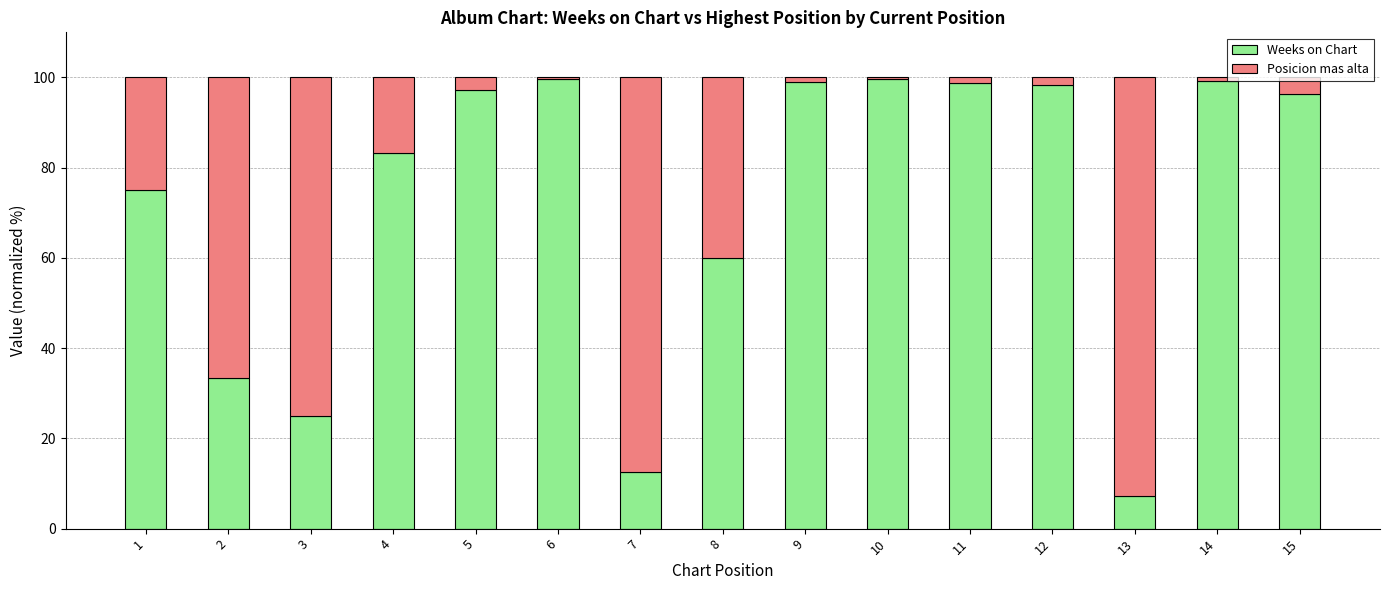

Where is Weeks on Chart nearest to the value 53?

8